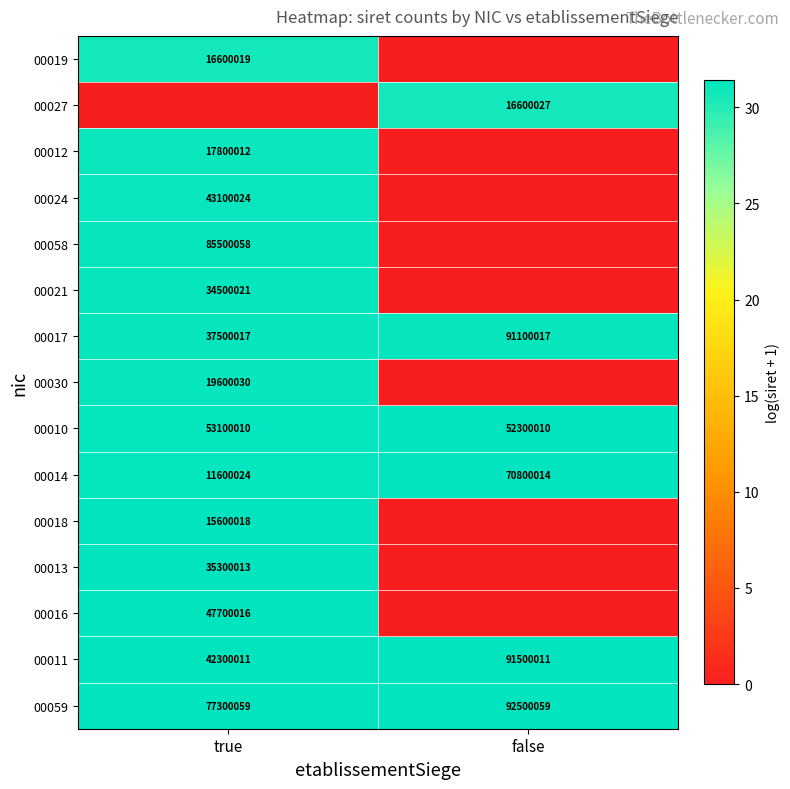

What is the difference between the maximum and minimum values in the 00011 series?

49200000